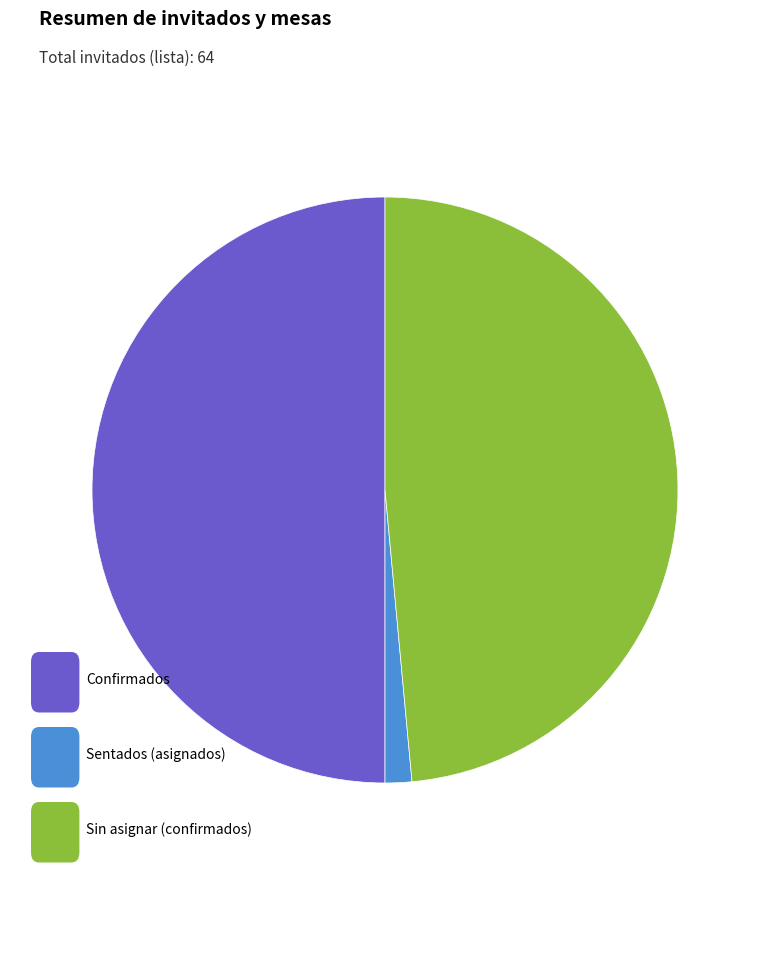

How many segments does this pie chart have?

3